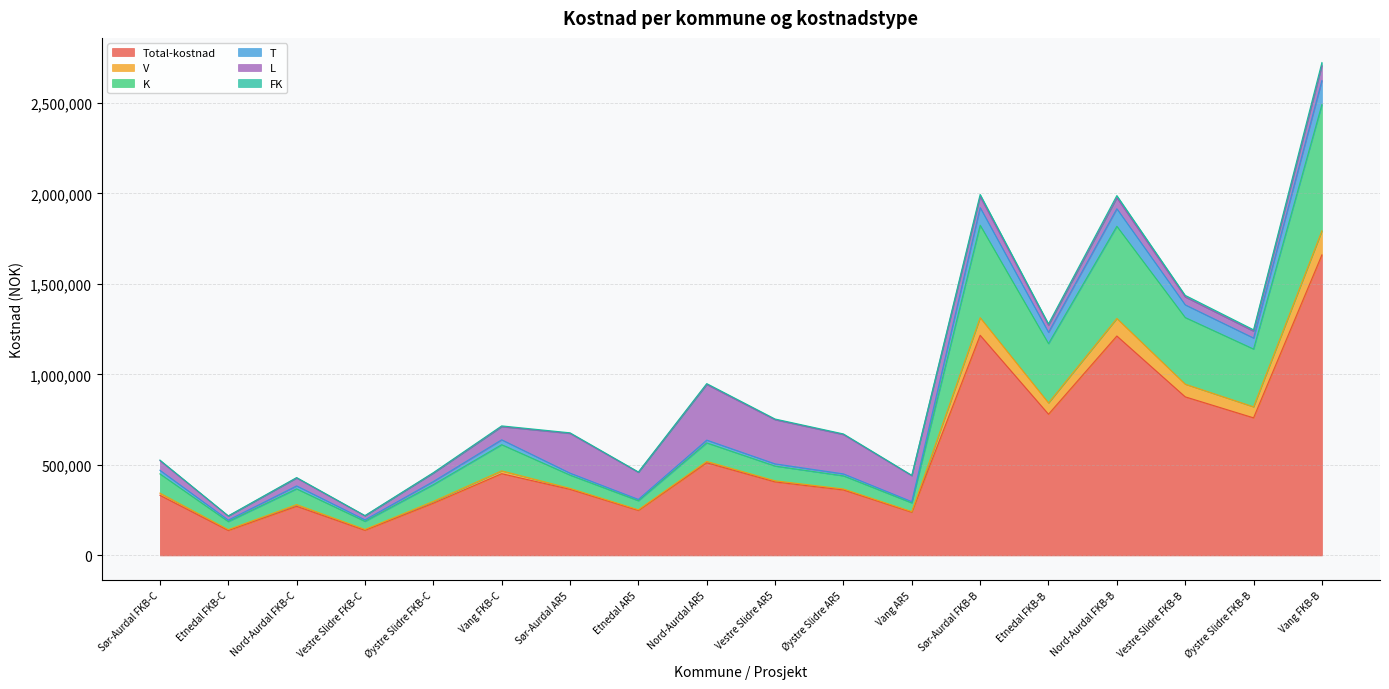

Is it true that K equals 270901.0 at Etnedal FKB-C?

False